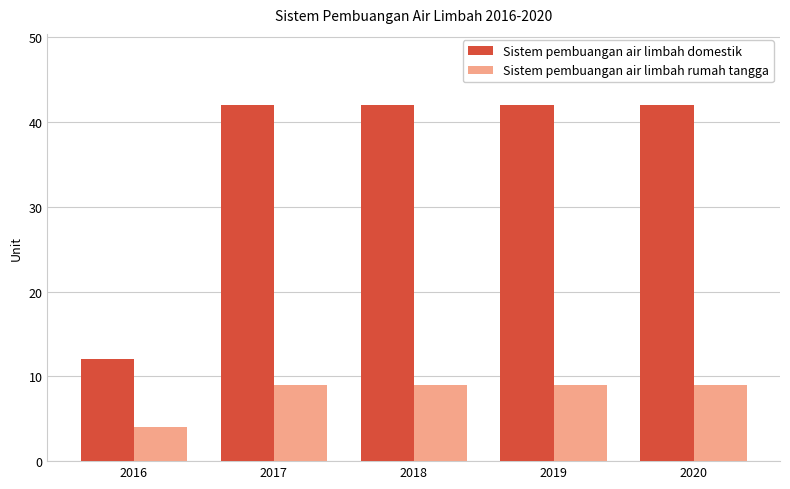

What is the difference between the Sistem pembuangan air limbah rumah tangga values at 2016 and 2017?

5